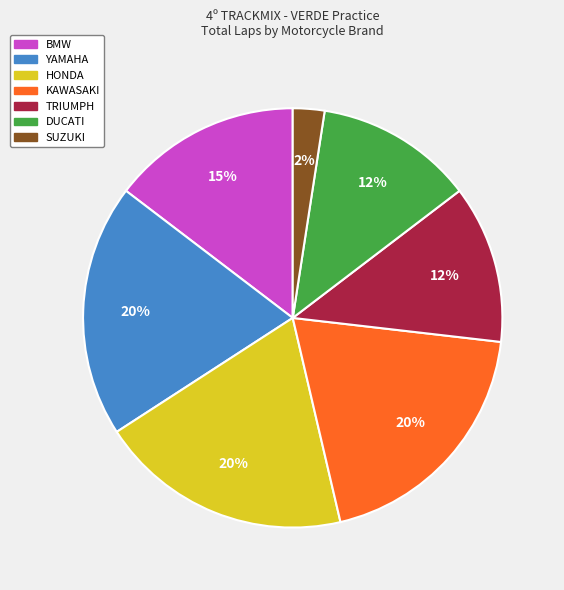

The KAWASAKI slice represents 20% of the pie. True or false?

True